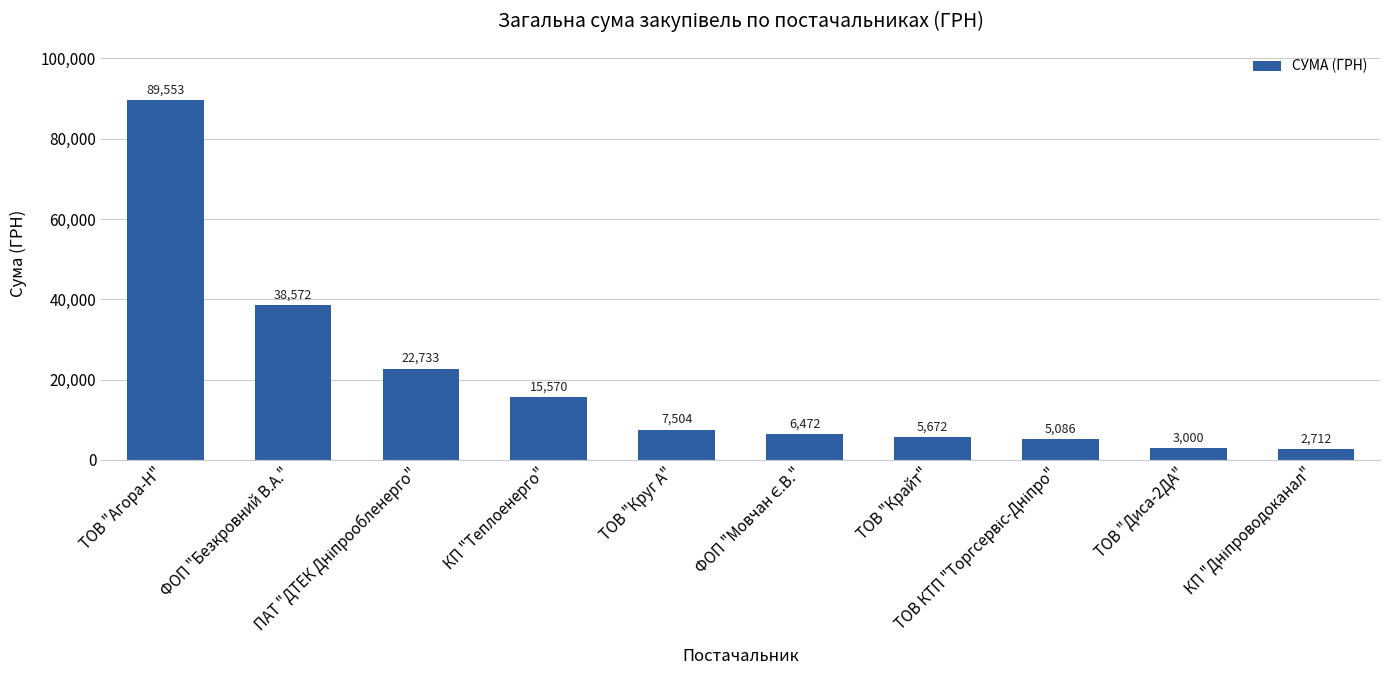

The chart shows a value of 1484.9 at ТОВ "Крайт". True or false?

False